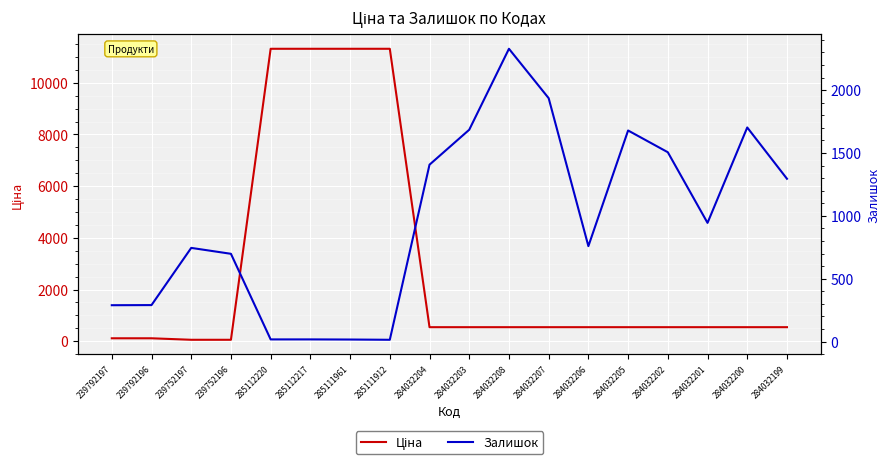

What is the label of the 4th point from the left?

239752196